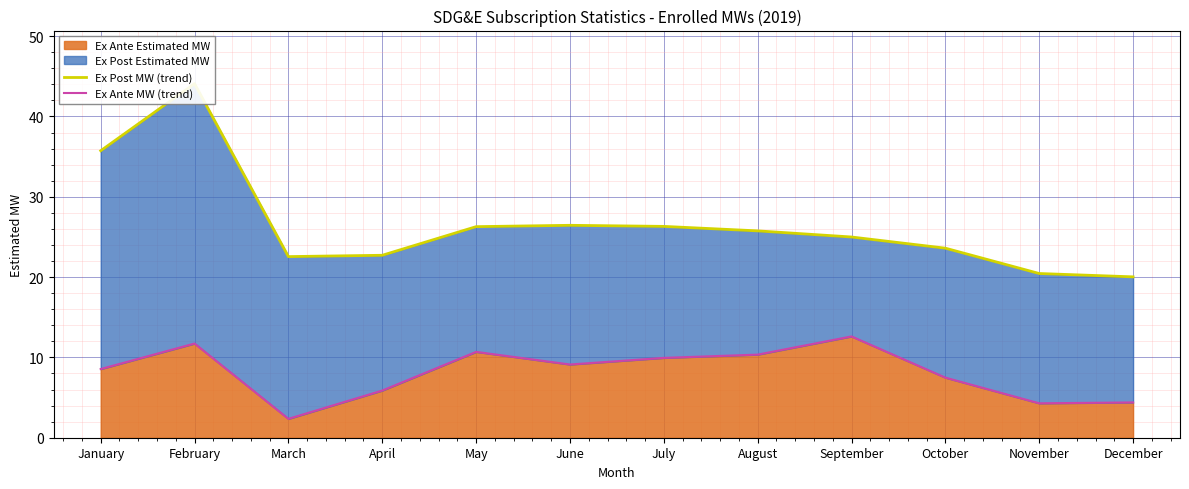

At which category does Ex Ante MW (trend) reach its first local peak?

February